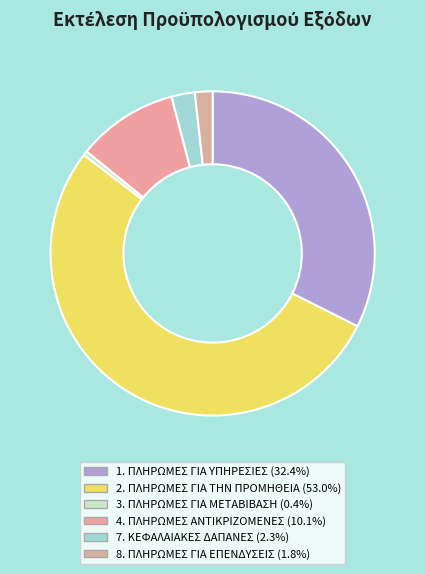

How many segments does this pie chart have?

6